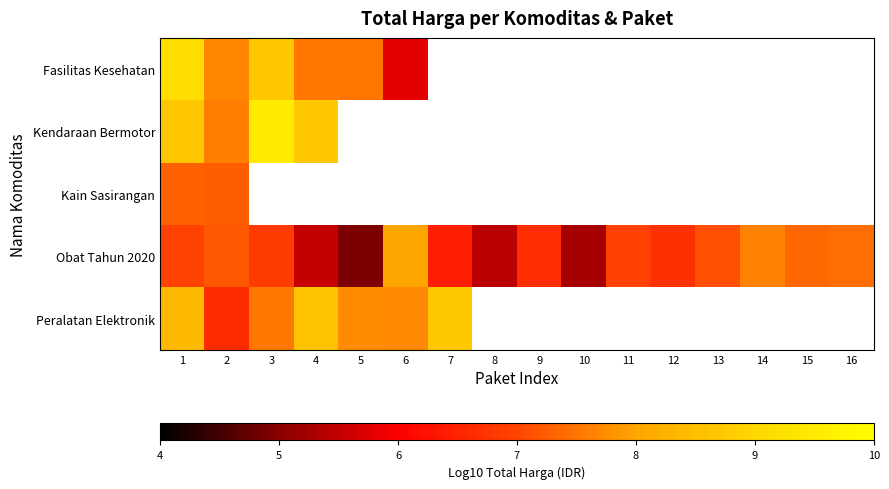

At which category is the sum across all series the highest?

1